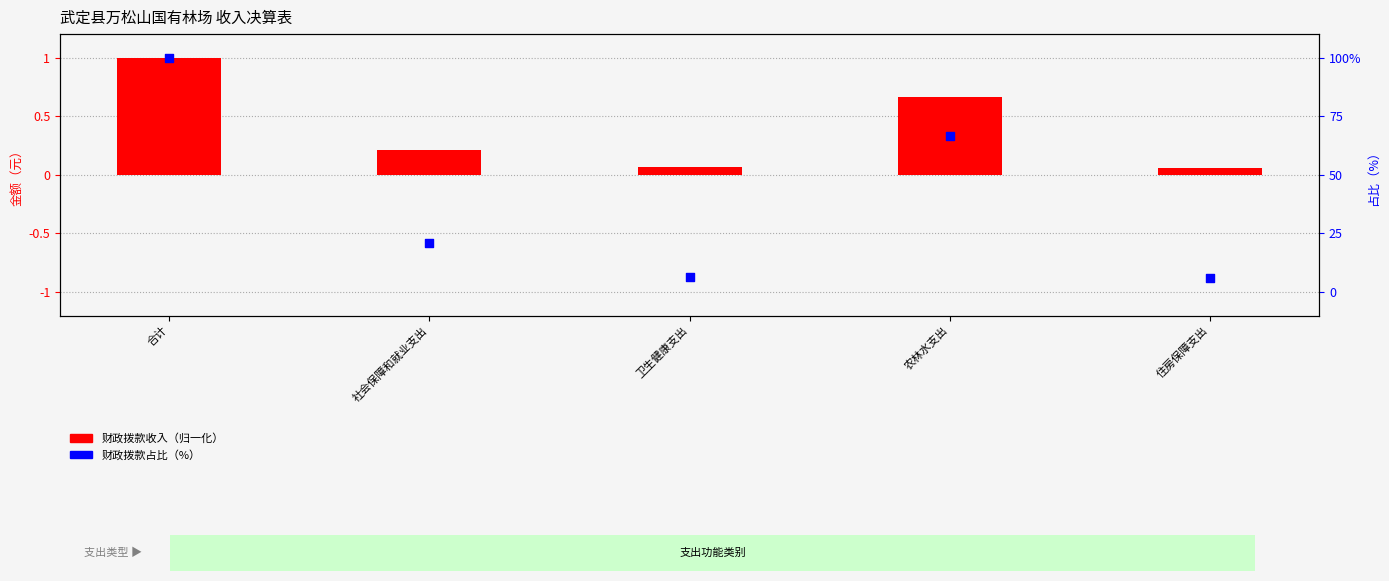

At which category is the sum across all series the highest?

合计